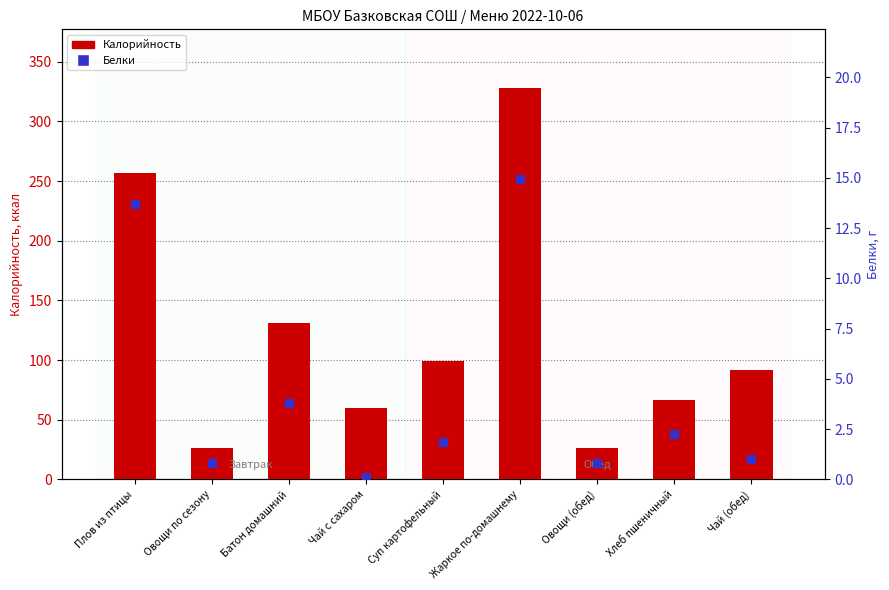

At which category is the sum across all series the highest?

Жаркое по-домашнему